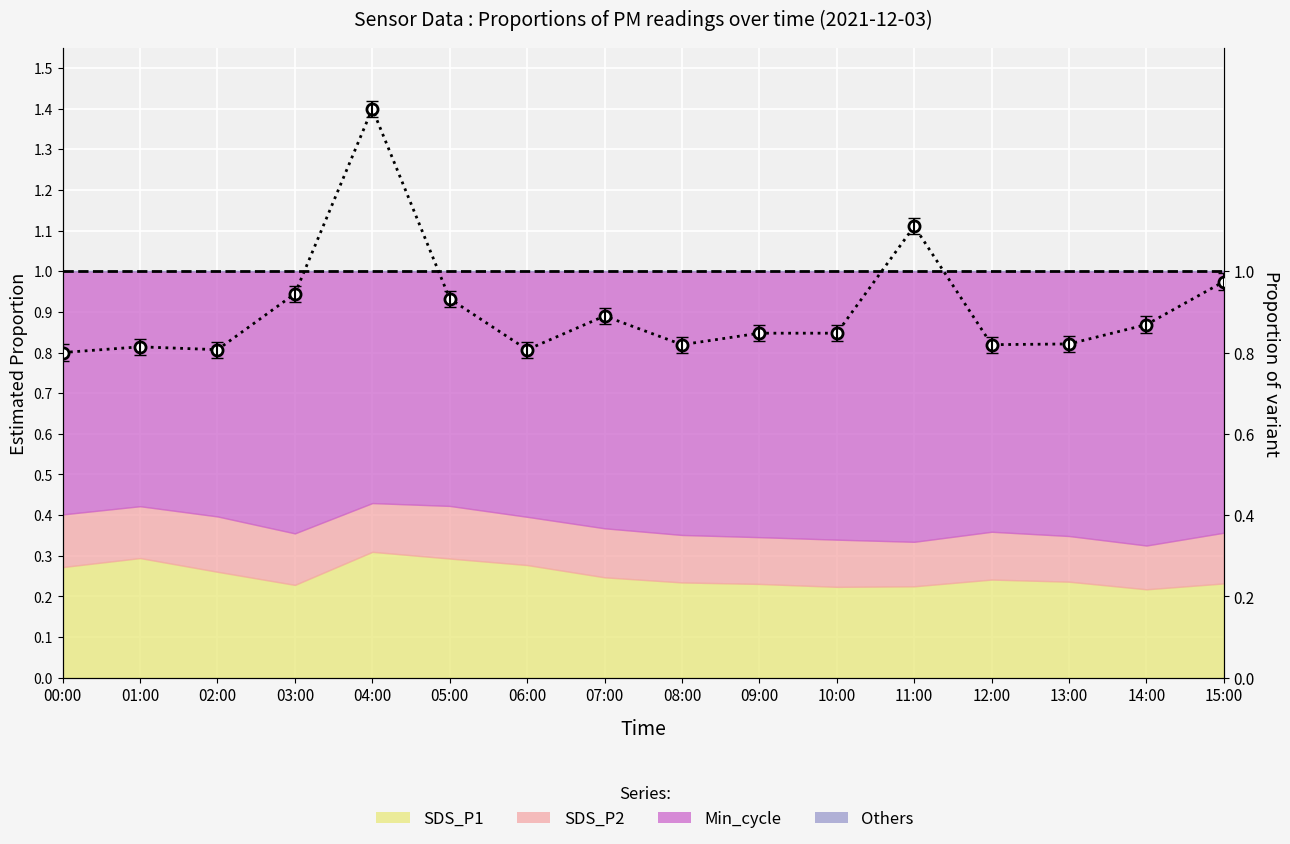

Is it true that the value at 10:00 is 0.8?

True